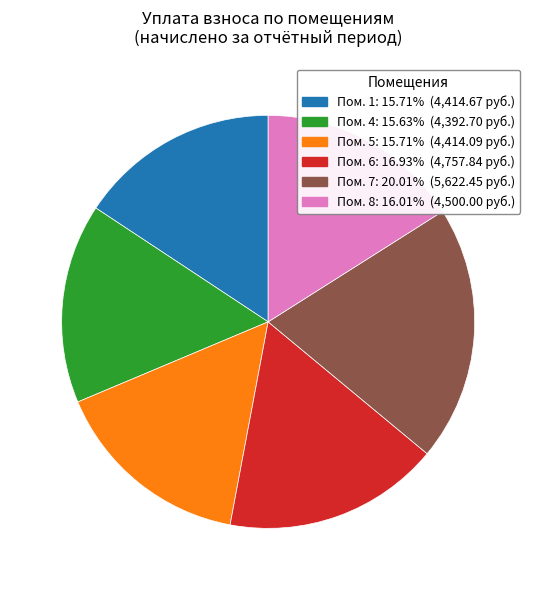

Does any single category account for the majority?

No